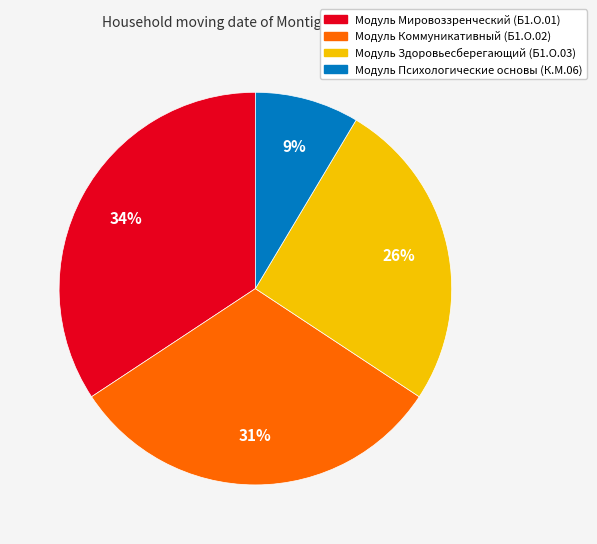

Is there a majority slice in this chart?

No